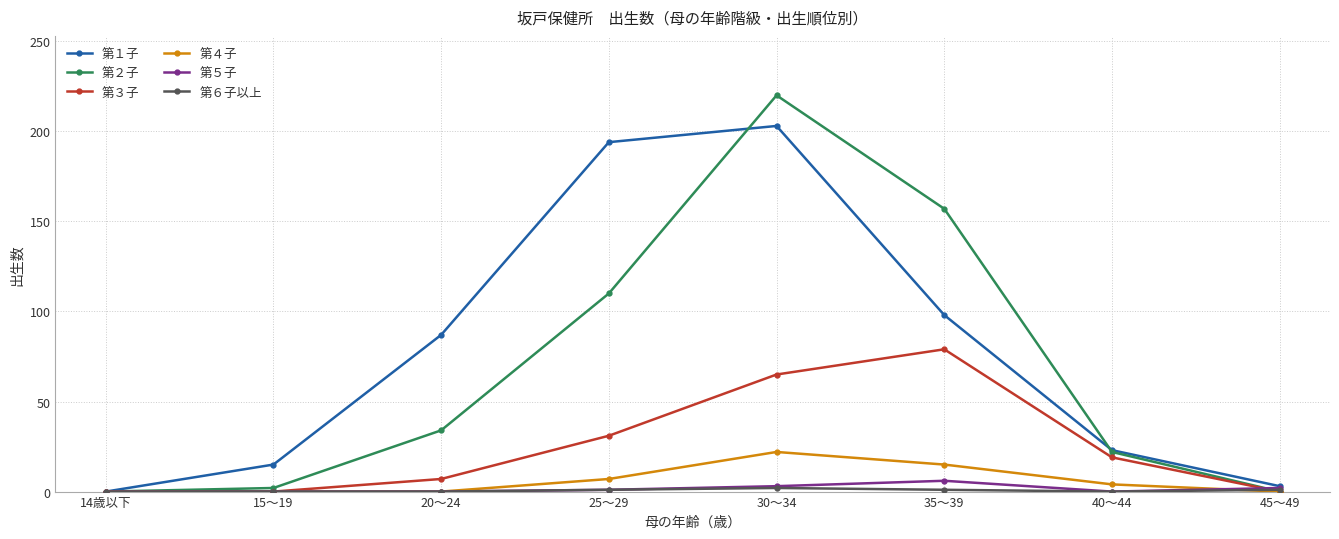

What is the maximum value shown in the chart?

220